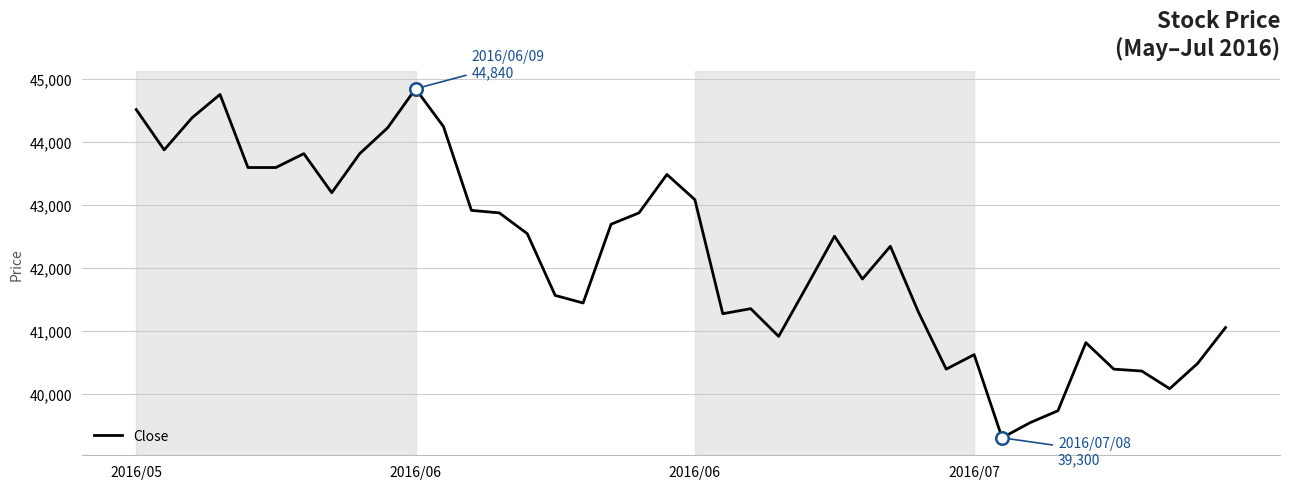

What is the smallest value displayed?

39300